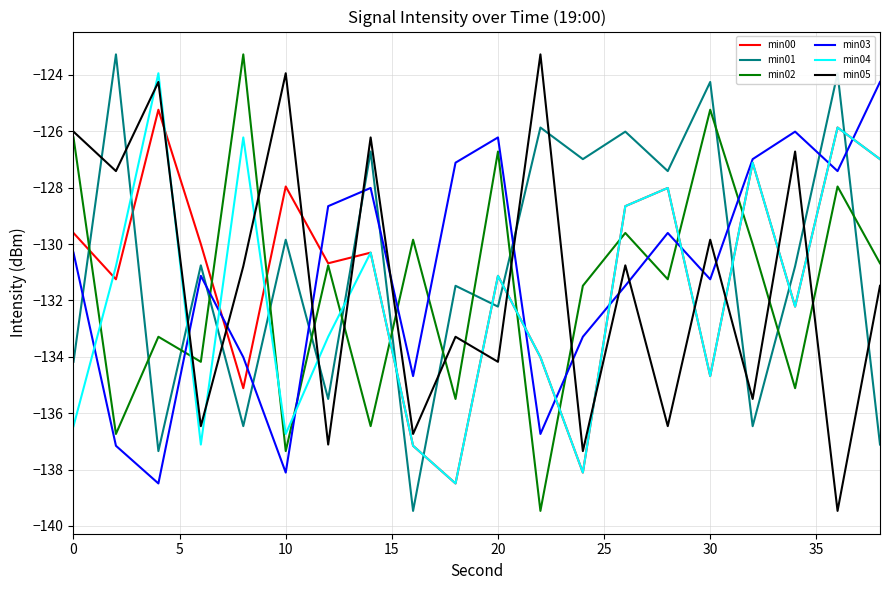

Which series ends up on top after the final intersection of min04 and min01?

min04